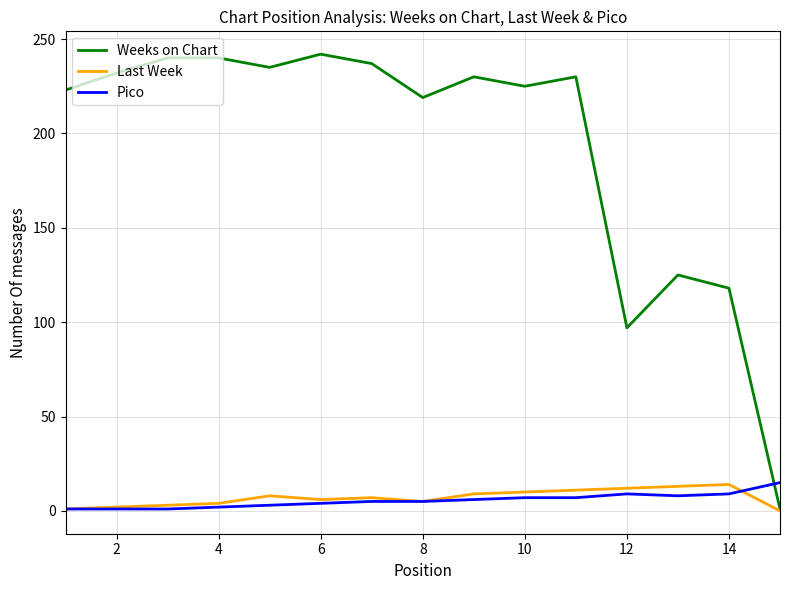

True or false: Pico and Weeks on Chart intersect in this chart.

True